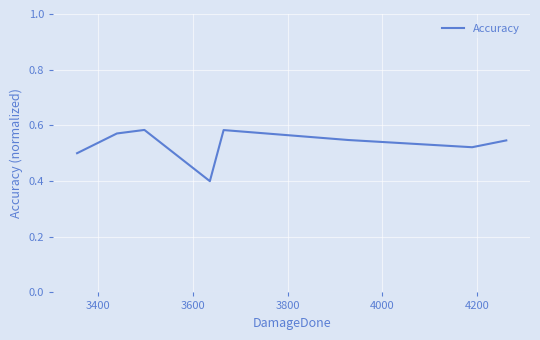

How many interior local peaks (higher than both neighbors) does the data have?

2